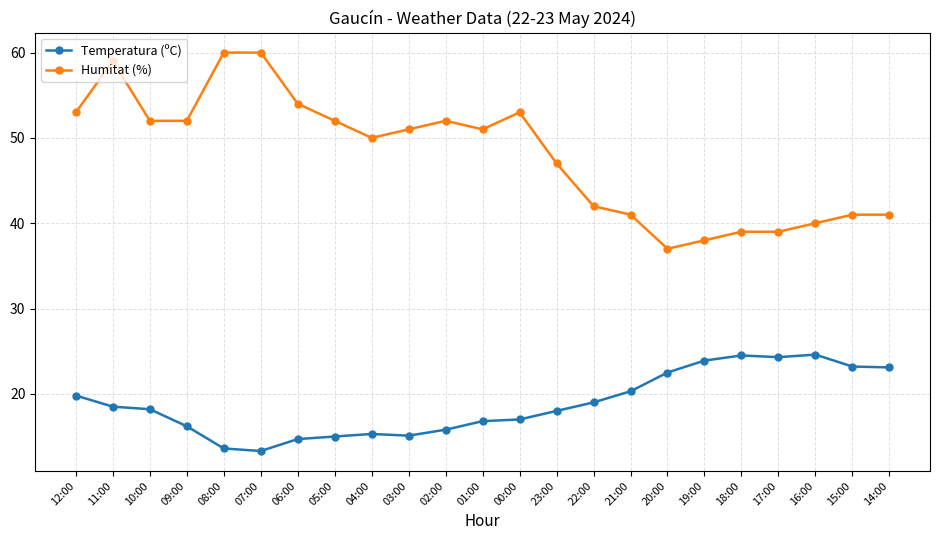

The Humitat (%) series shows 90.6 at 10:00. True or false?

False